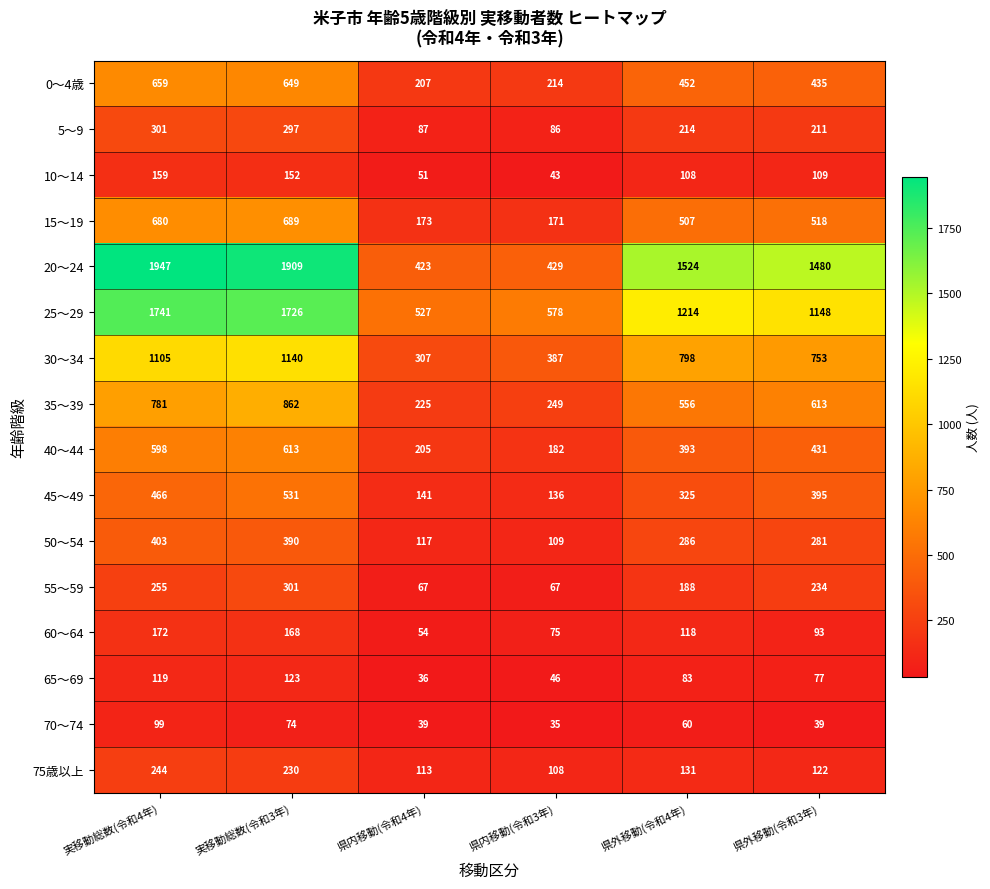

At which label is 0～4歳 closest to 433?

県外移動(令和3年)